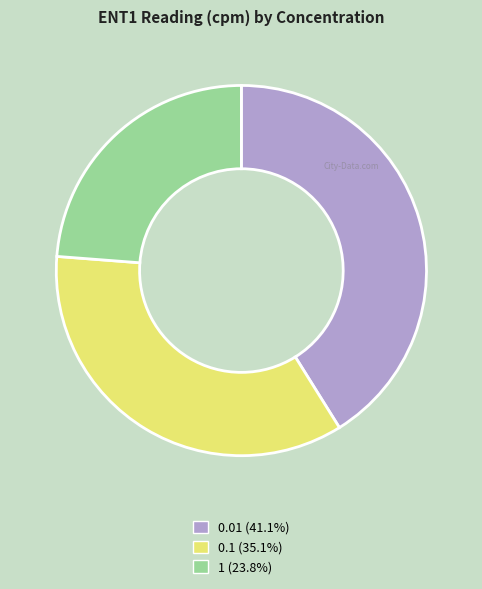

Is the sum of 1 and 0.01 greater than half?

Yes